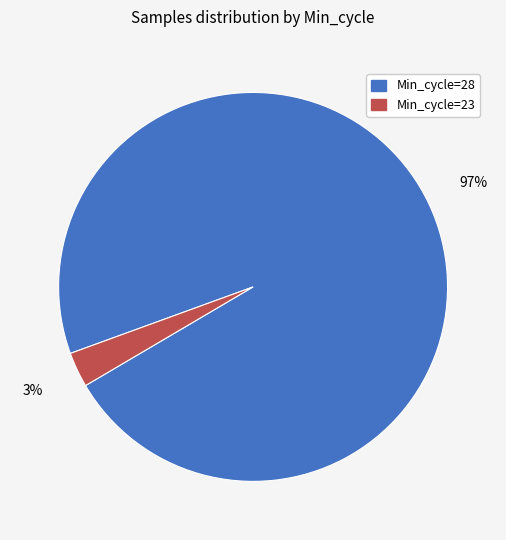

How many segments does this pie chart have?

2